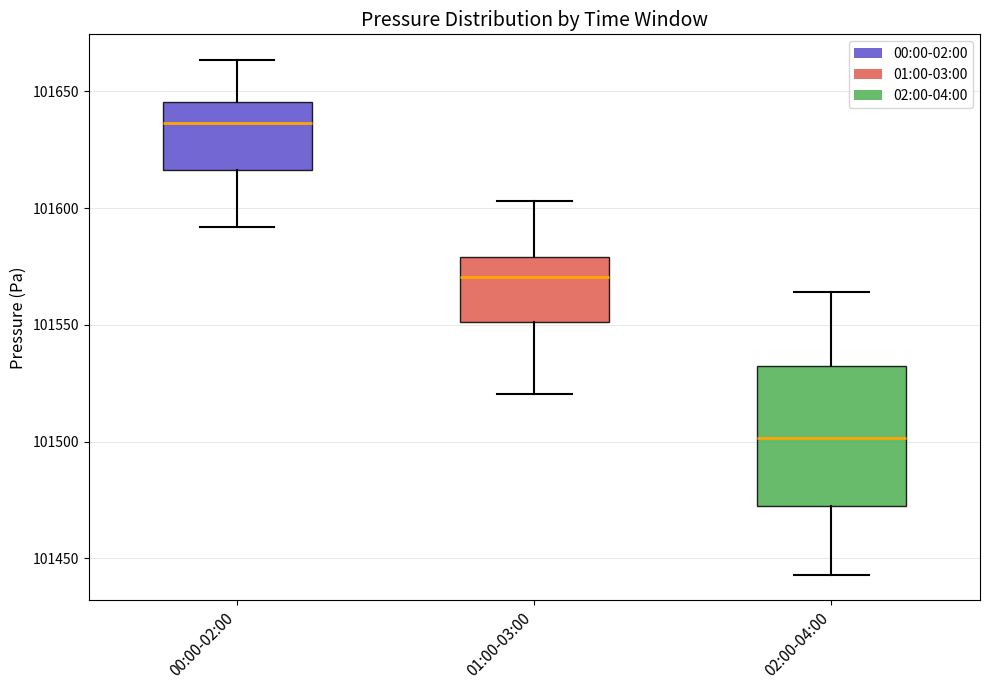

Reading left to right, transcribe this box plot: for each box, give where its median line is, the range the box spans, and where its two whiskers end, as read against the y-axis. The values are not printed on the chart, so give them approximately, as read against the axis.

00:00-02:00: median 101635, box 101615 to 101645, whiskers 101590 to 101665
01:00-03:00: median 101570, box 101550 to 101580, whiskers 101520 to 101605
02:00-04:00: median 101500, box 101470 to 101530, whiskers 101445 to 101565